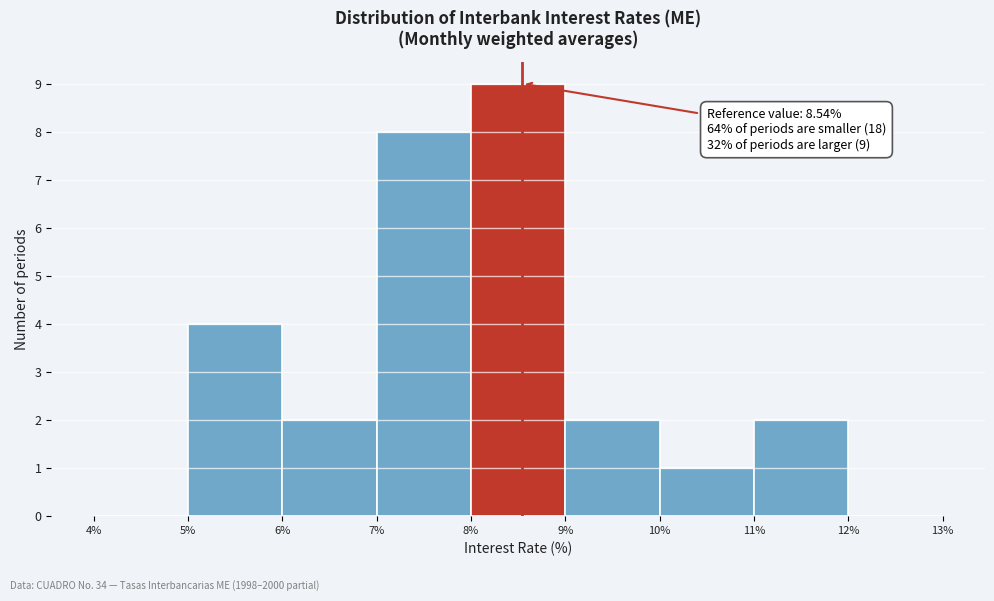

Over which range of the x-axis is the bar tallest?

8% to 9%